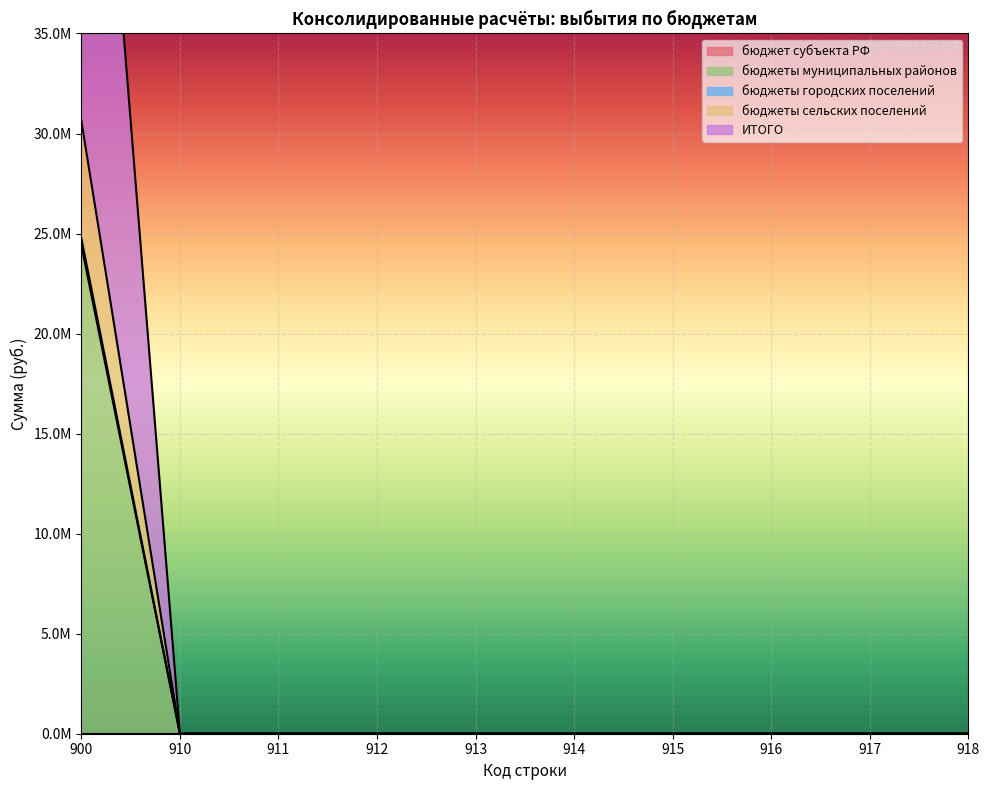

The ИТОГО series shows 0.0 at 912. True or false?

True